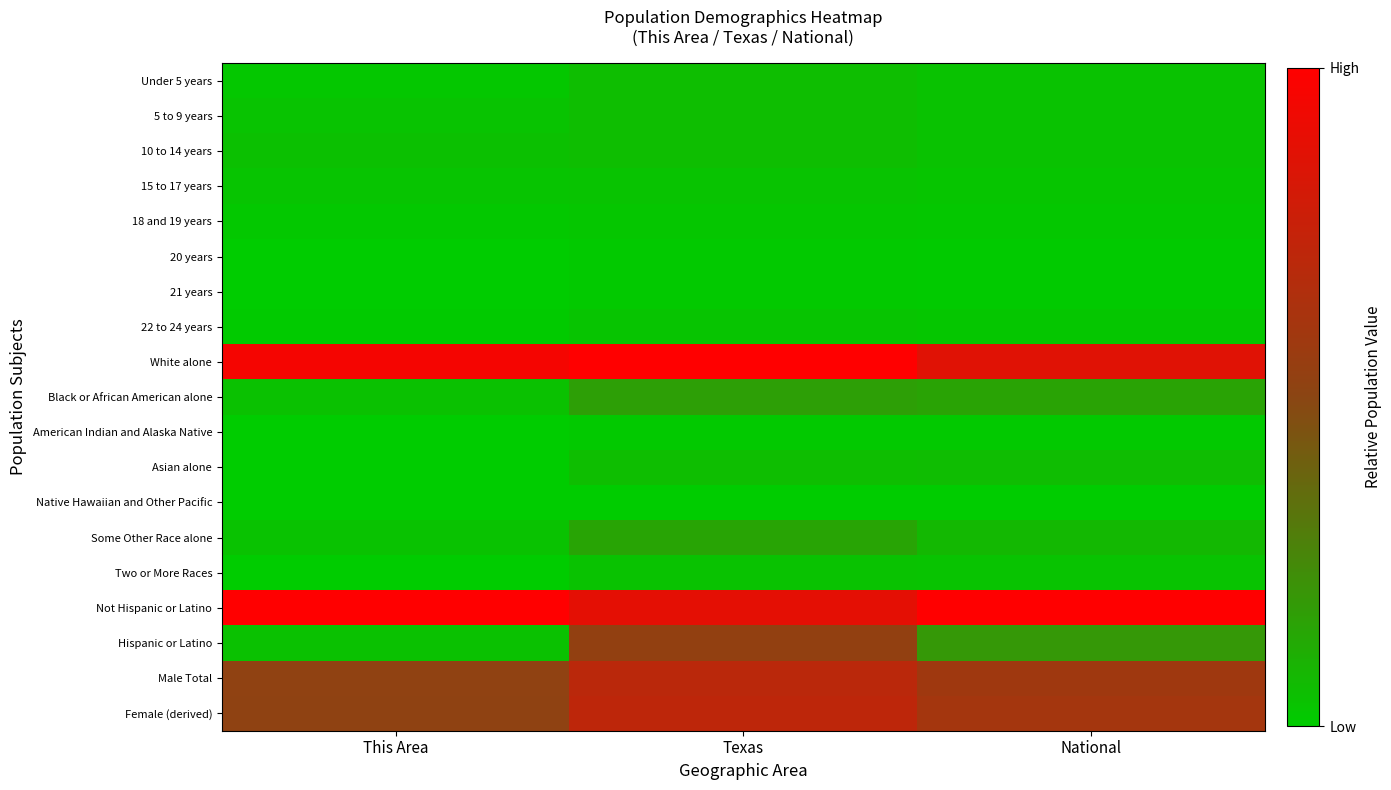

What is the difference between the highest and lowest values at This Area?

1.0